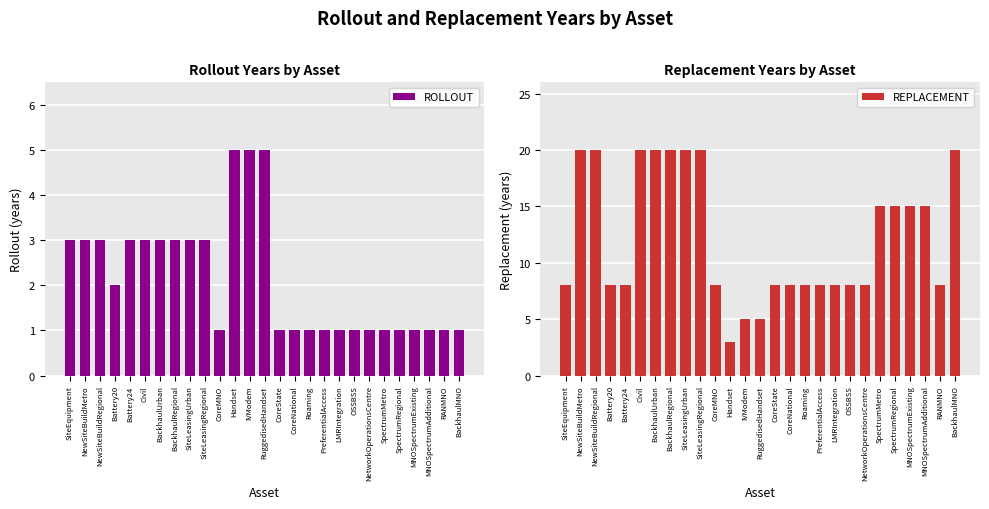

What is the sum of the REPLACEMENT values at Roaming and RANMNO?

16